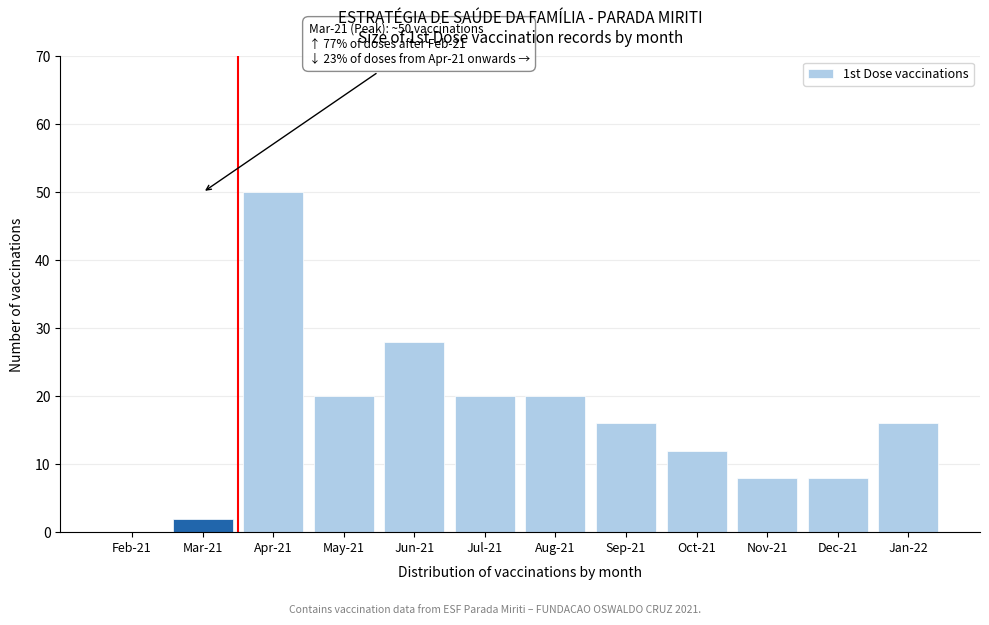

Reading left to right, what are all the values shown in this chart?

Feb-21=0	Mar-21=2	Apr-21=50	May-21=20	Jun-21=28	Jul-21=20	Aug-21=20	Sep-21=16	Oct-21=12	Nov-21=8	Dec-21=8	Jan-22=16